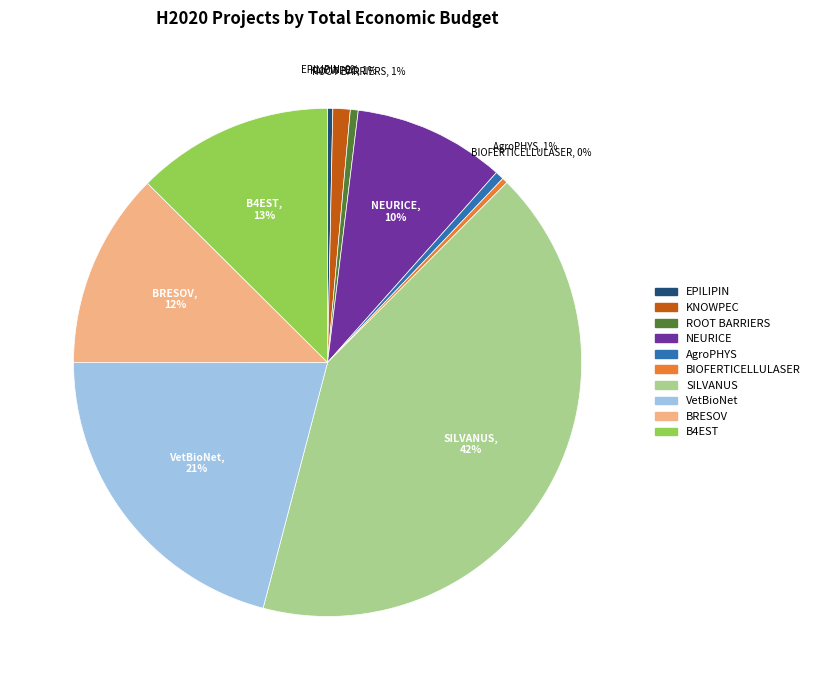

How many slices are in this pie chart?

10